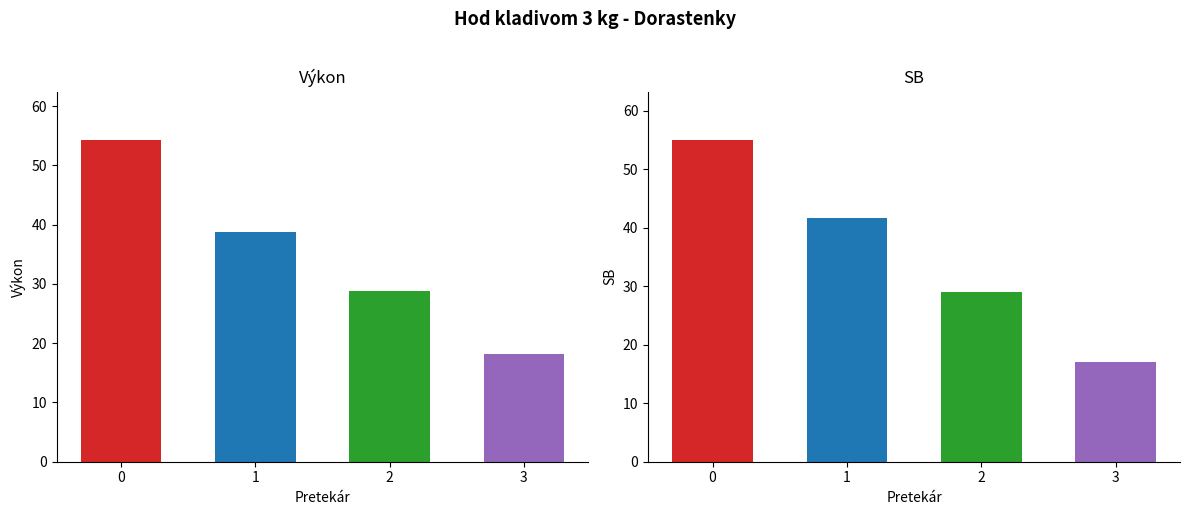

What is the difference between the maximum and second lowest values in the Výkon series?

25.4